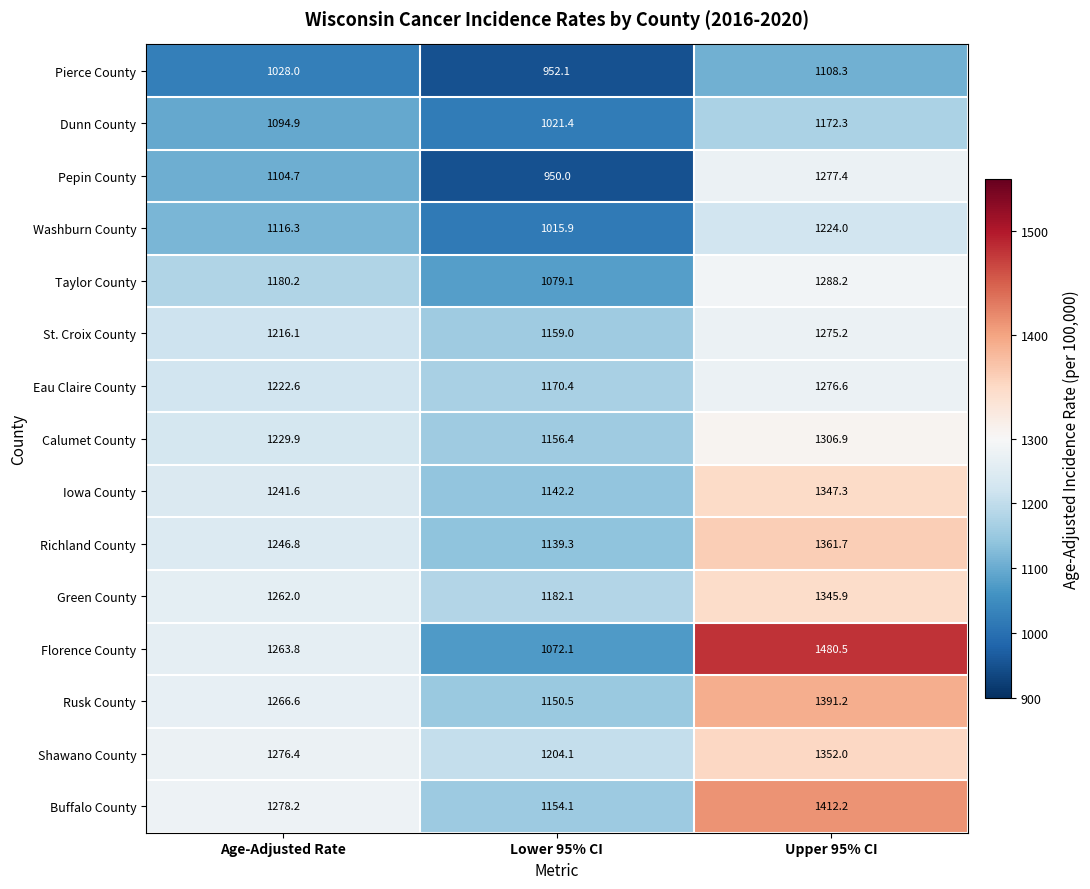

Is it true that Pepin County equals 389.2 at Age-Adjusted Rate?

False